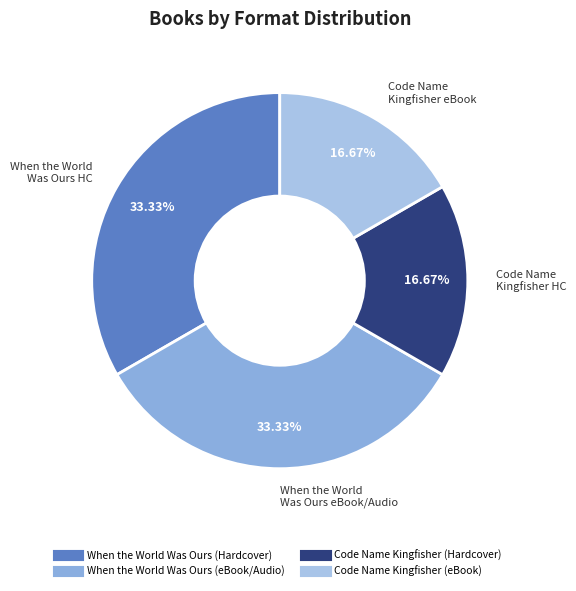

What is the ratio of the value at When the World Was Ours (Hardcover) to the value at When the World Was Ours (eBook/Audio)?

1.0